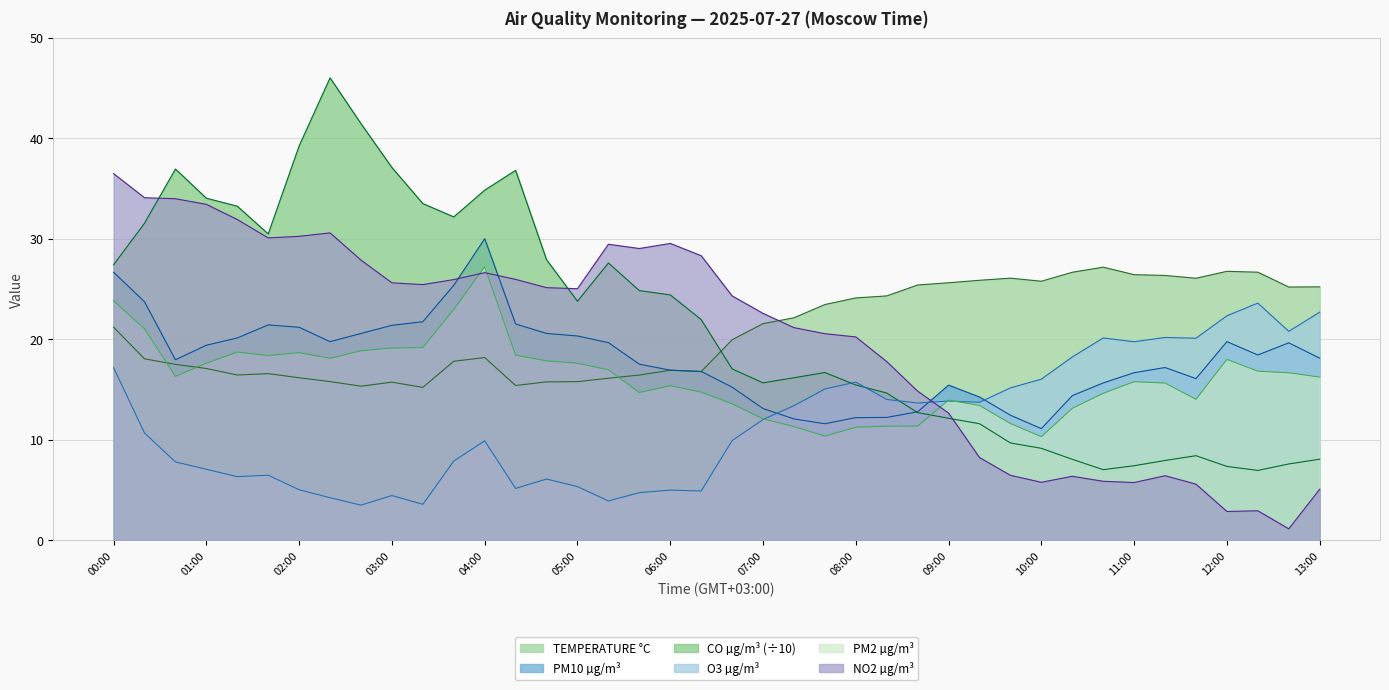

Reading left to right, what are all the values shown in this chart?

TEMPERATURE °C: 00:00=21.2	00:20=18.1	00:40=17.5	01:00=17.1	01:20=16.4	01:40=16.6	02:00=16.2	02:20=15.8	02:40=15.3	03:00=15.7	03:20=15.2	03:40=17.8	04:00=18.2	04:20=15.4	04:40=15.8	05:00=15.8	05:20=16.1	05:40=16.4	06:00=16.9	06:20=16.8	06:40=19.9	07:00=21.6	07:20=22.1	07:40=23.5	08:00=24.1	08:20=24.3	08:40=25.4	09:00=25.6	09:20=25.9	09:40=26.1	10:00=25.8	10:20=26.7	10:40=27.2	11:00=26.4	11:20=26.3	11:40=26.1	12:00=26.8	12:20=26.7	12:40=25.2	13:00=25.2
PM10 µg/m³: 00:00=26.7	00:20=23.7	00:40=18.0	01:00=19.4	01:20=20.1	01:40=21.4	02:00=21.2	02:20=19.8	02:40=20.6	03:00=21.4	03:20=21.7	03:40=25.4	04:00=30.0	04:20=21.5	04:40=20.6	05:00=20.3	05:20=19.7	05:40=17.5	06:00=16.9	06:20=16.8	06:40=15.2	07:00=13.1	07:20=12.1	07:40=11.6	08:00=12.2	08:20=12.2	08:40=12.8	09:00=15.4	09:20=14.3	09:40=12.4	10:00=11.1	10:20=14.4	10:40=15.7	11:00=16.7	11:20=17.2	11:40=16.1	12:00=19.8	12:20=18.4	12:40=19.6	13:00=18.1
CO µg/m³: 00:00=27.4	00:20=31.5	00:40=36.9	01:00=34.0	01:20=33.2	01:40=30.5	02:00=39.2	02:20=46.0	02:40=41.4	03:00=37.1	03:20=33.5	03:40=32.2	04:00=34.8	04:20=36.8	04:40=27.9	05:00=23.8	05:20=27.6	05:40=24.8	06:00=24.4	06:20=22.0	06:40=17.1	07:00=15.7	07:20=16.2	07:40=16.7	08:00=15.4	08:20=14.6	08:40=12.7	09:00=12.1	09:20=11.6	09:40=9.7	10:00=9.1	10:20=8.1	10:40=7.0	11:00=7.4	11:20=7.9	11:40=8.4	12:00=7.3	12:20=6.9	12:40=7.6	13:00=8.1
O3 µg/m³: 00:00=17.2	00:20=10.7	00:40=7.8	01:00=7.1	01:20=6.3	01:40=6.5	02:00=5.0	02:20=4.2	02:40=3.5	03:00=4.4	03:20=3.6	03:40=7.9	04:00=9.9	04:20=5.2	04:40=6.1	05:00=5.3	05:20=3.9	05:40=4.7	06:00=5.0	06:20=4.9	06:40=9.9	07:00=12.0	07:20=13.4	07:40=15.1	08:00=15.7	08:20=14.0	08:40=13.7	09:00=13.8	09:20=13.7	09:40=15.2	10:00=16.0	10:20=18.2	10:40=20.1	11:00=19.8	11:20=20.2	11:40=20.1	12:00=22.3	12:20=23.6	12:40=20.8	13:00=22.7
PM2 µg/m³: 00:00=23.8	00:20=21.0	00:40=16.3	01:00=17.6	01:20=18.7	01:40=18.4	02:00=18.7	02:20=18.1	02:40=18.9	03:00=19.1	03:20=19.2	03:40=23.0	04:00=27.2	04:20=18.4	04:40=17.9	05:00=17.6	05:20=17.0	05:40=14.7	06:00=15.4	06:20=14.7	06:40=13.6	07:00=12.1	07:20=11.3	07:40=10.4	08:00=11.2	08:20=11.4	08:40=11.4	09:00=13.9	09:20=13.4	09:40=11.6	10:00=10.3	10:20=13.1	10:40=14.6	11:00=15.8	11:20=15.6	11:40=14.0	12:00=18.0	12:20=16.8	12:40=16.7	13:00=16.2
NO2 µg/m³: 00:00=36.5	00:20=34.1	00:40=34.0	01:00=33.4	01:20=31.9	01:40=30.1	02:00=30.2	02:20=30.6	02:40=27.9	03:00=25.6	03:20=25.4	03:40=25.9	04:00=26.6	04:20=26.0	04:40=25.1	05:00=25.0	05:20=29.5	05:40=29.0	06:00=29.5	06:20=28.3	06:40=24.3	07:00=22.6	07:20=21.2	07:40=20.6	08:00=20.2	08:20=17.8	08:40=14.8	09:00=12.7	09:20=8.2	09:40=6.5	10:00=5.8	10:20=6.4	10:40=5.9	11:00=5.7	11:20=6.4	11:40=5.6	12:00=2.9	12:20=2.9	12:40=1.1	13:00=5.1